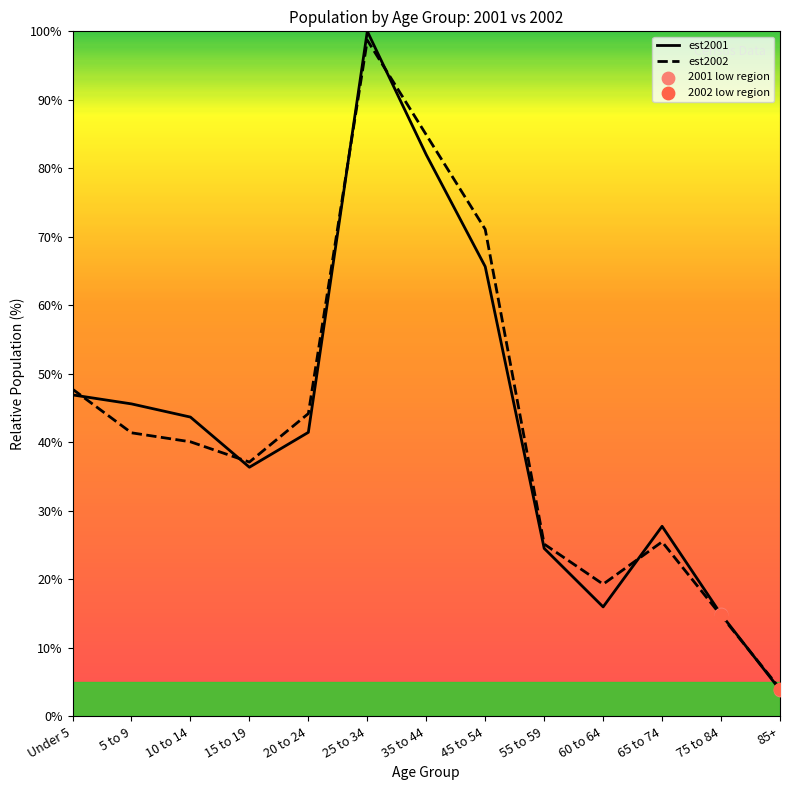

What is the total value across all series at Under 5?

94.7